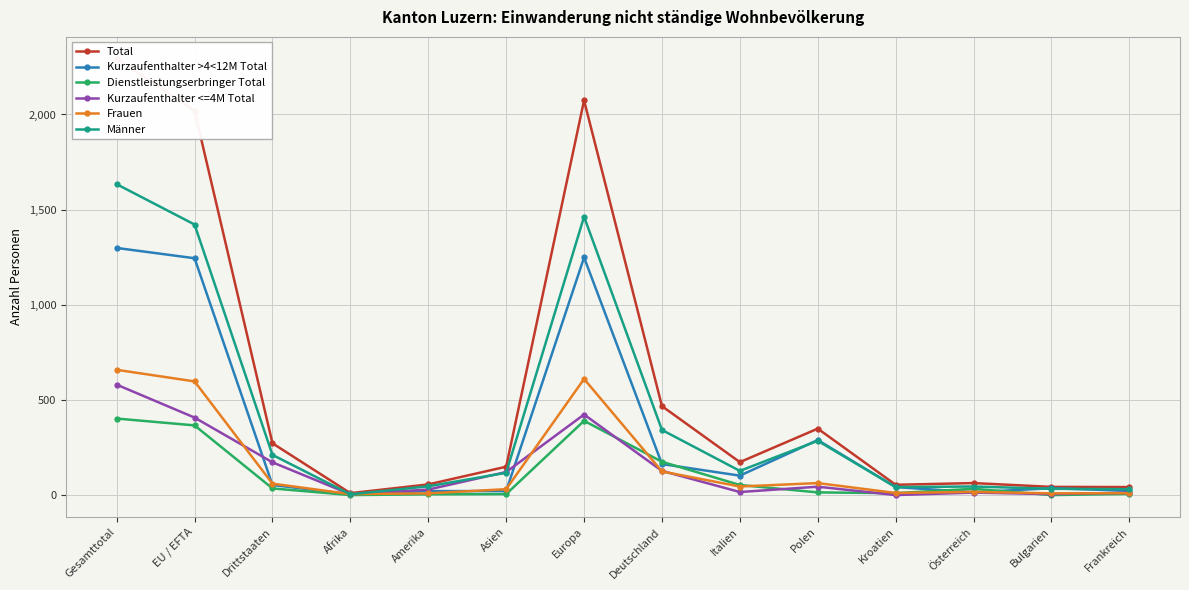

Reading right to left, what are all the values shown in this chart?

Total: Frankreich=43	Bulgarien=44	Österreich=64	Kroatien=55	Polen=350	Italien=174	Deutschland=468	Europa=2074	Asien=150	Amerika=57	Afrika=11	Drittstaaten=273	EU / EFTA=2020	Gesamttotal=2293
Kurzaufenthalter >4<12M Total: Frankreich=23	Bulgarien=37	Österreich=16	Kroatien=43	Polen=290	Italien=103	Deutschland=164	Europa=1249	Asien=22	Amerika=22	Afrika=5	Drittstaaten=54	EU / EFTA=1245	Gesamttotal=1299
Dienstleistungserbringer Total: Frankreich=7	Bulgarien=1	Österreich=34	Kroatien=11	Polen=15	Italien=54	Deutschland=176	Europa=391	Asien=6	Amerika=5	Afrika=1	Drittstaaten=36	EU / EFTA=367	Gesamttotal=403
Kurzaufenthalter <=4M Total: Frankreich=13	Bulgarien=6	Österreich=14	Kroatien=1	Polen=45	Italien=17	Deutschland=128	Europa=424	Asien=122	Amerika=30	Afrika=5	Drittstaaten=173	EU / EFTA=408	Gesamttotal=581
Frauen: Frankreich=11	Bulgarien=10	Österreich=18	Kroatien=12	Polen=64	Italien=46	Deutschland=125	Europa=611	Asien=32	Amerika=10	Afrika=6	Drittstaaten=61	EU / EFTA=598	Gesamttotal=659
Männer: Frankreich=32	Bulgarien=34	Österreich=46	Kroatien=43	Polen=286	Italien=128	Deutschland=343	Europa=1463	Asien=118	Amerika=47	Afrika=5	Drittstaaten=212	EU / EFTA=1422	Gesamttotal=1634